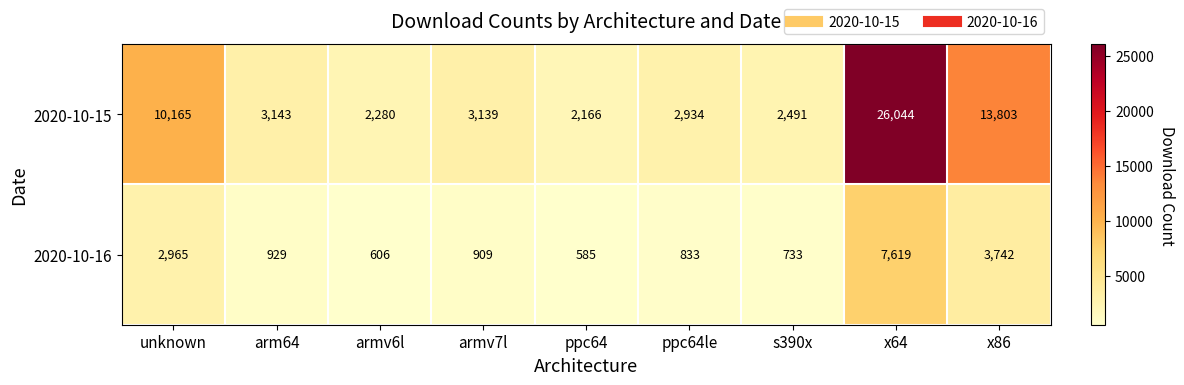

Rank the series by their maximum value, from lowest to highest.

2020-10-16, 2020-10-15